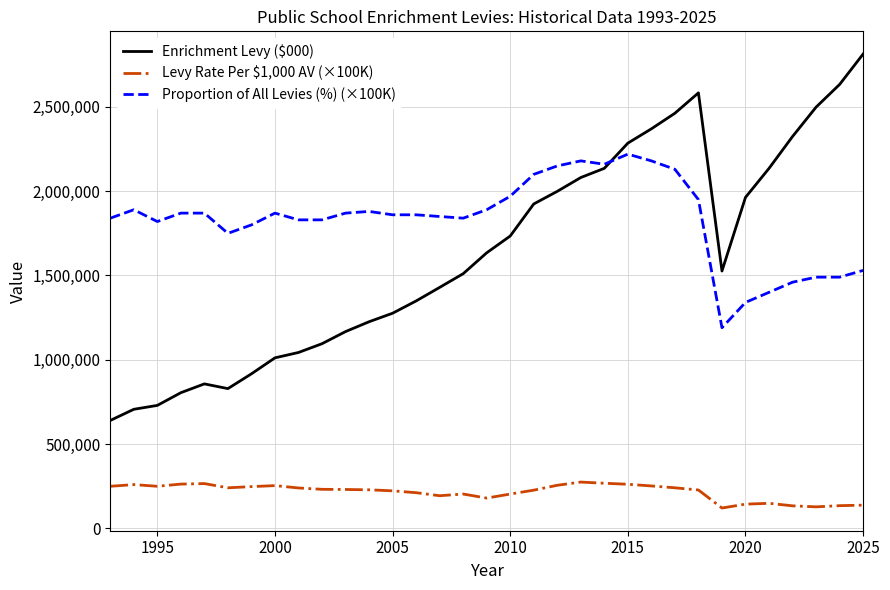

Which series has the widest spread of values?

Enrichment Levy ($000)